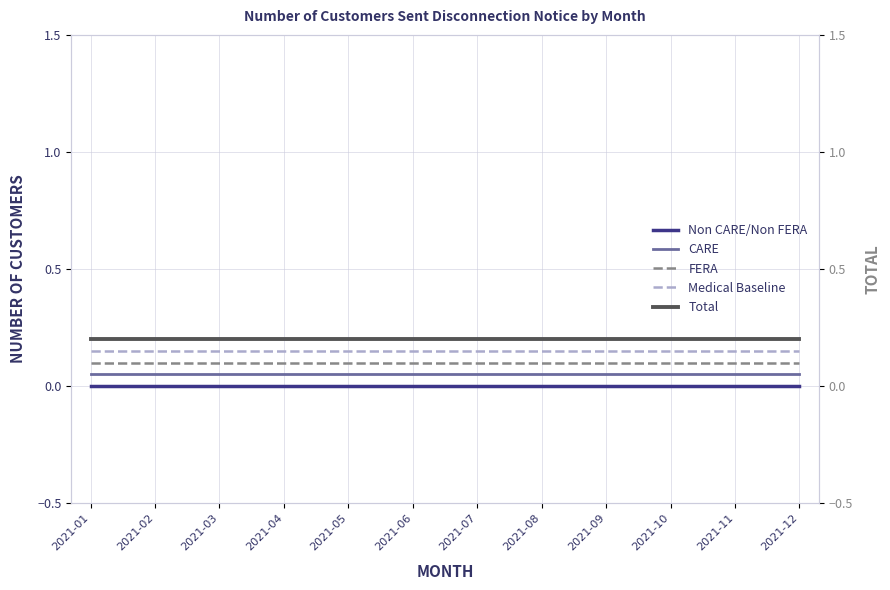

List the series in order of their overall mean, highest first.

Total, Medical Baseline, FERA, CARE, Non CARE/Non FERA